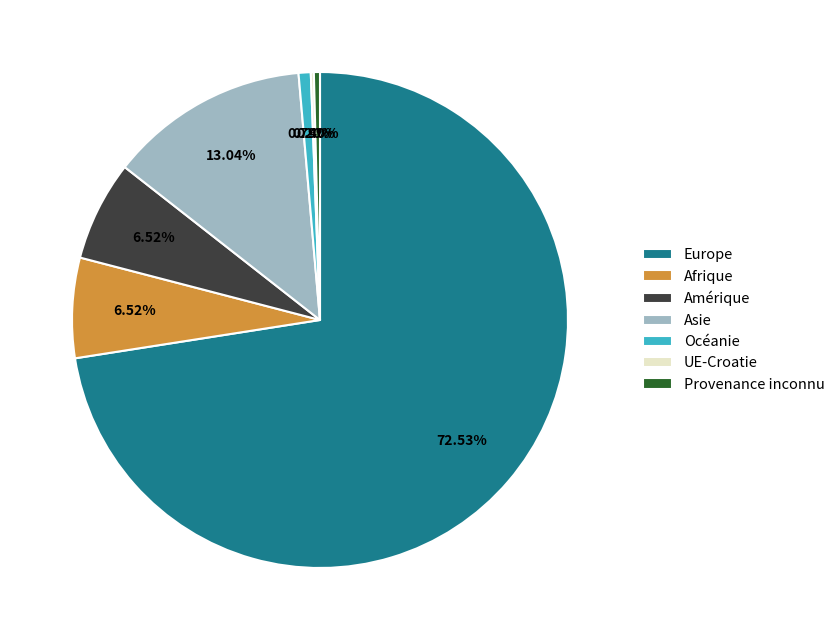

Between Océanie and Amérique, which is larger?

Amérique